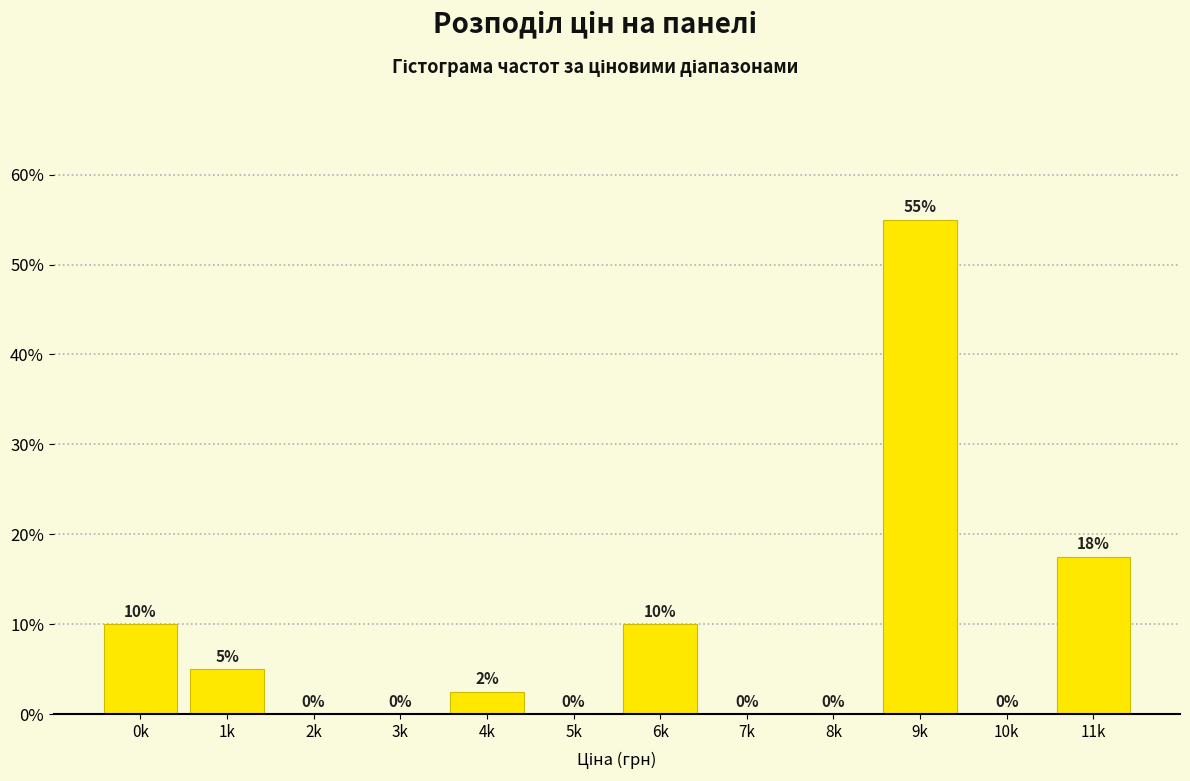

Which label corresponds to the largest value in the chart?

9k